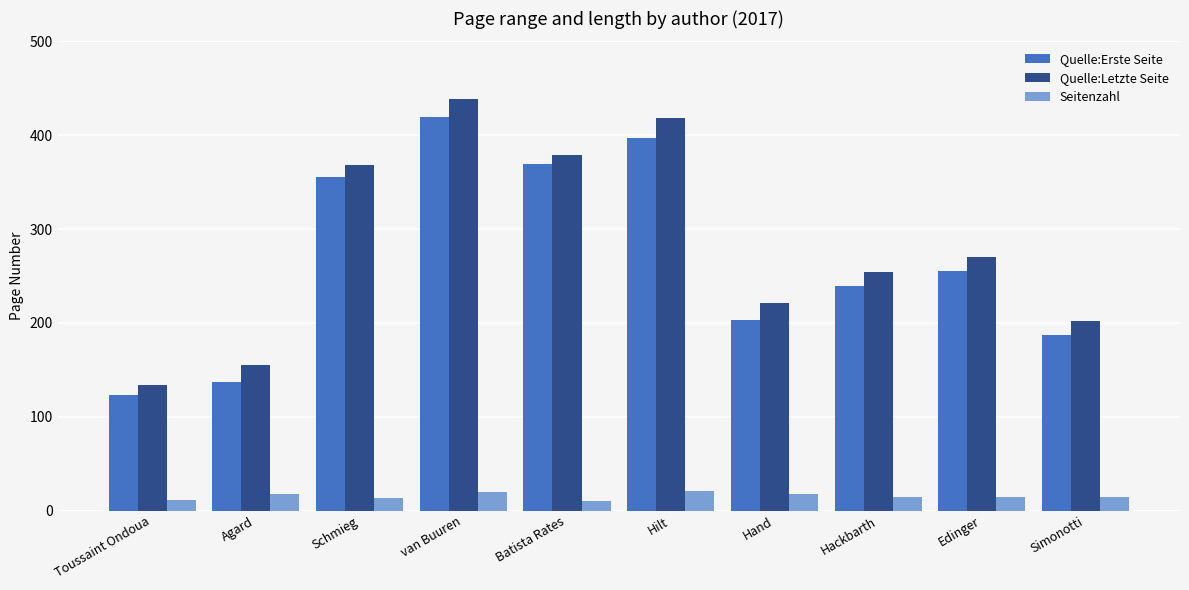

What is the greatest value displayed?

439